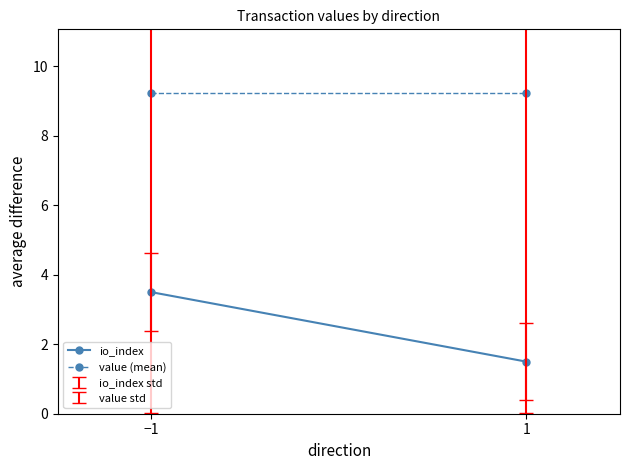

What is the total value across all series at 1?

10.7